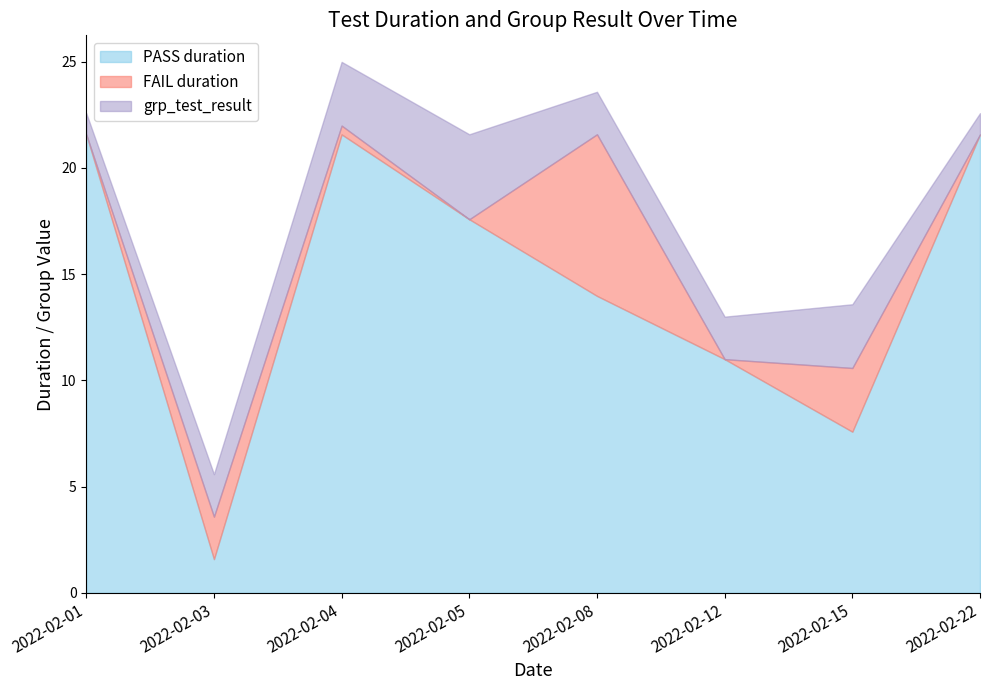

The grp_test_result series shows 3.0 at 2022-02-04. True or false?

True